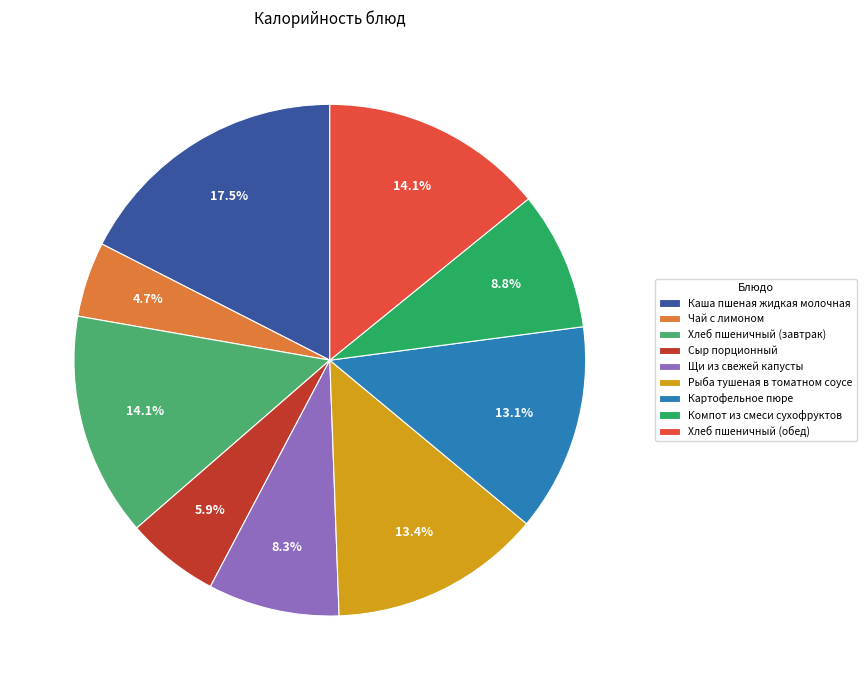

How much of the chart is everything except Картофельное пюре?

86.9%